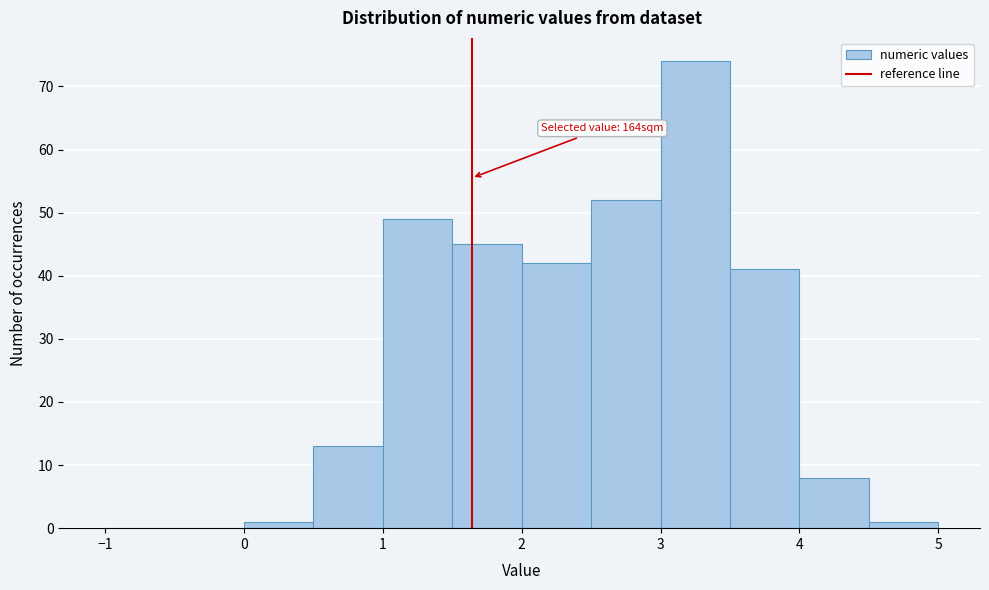

Which range on the x-axis has the tallest bar?

3.0 to 3.5